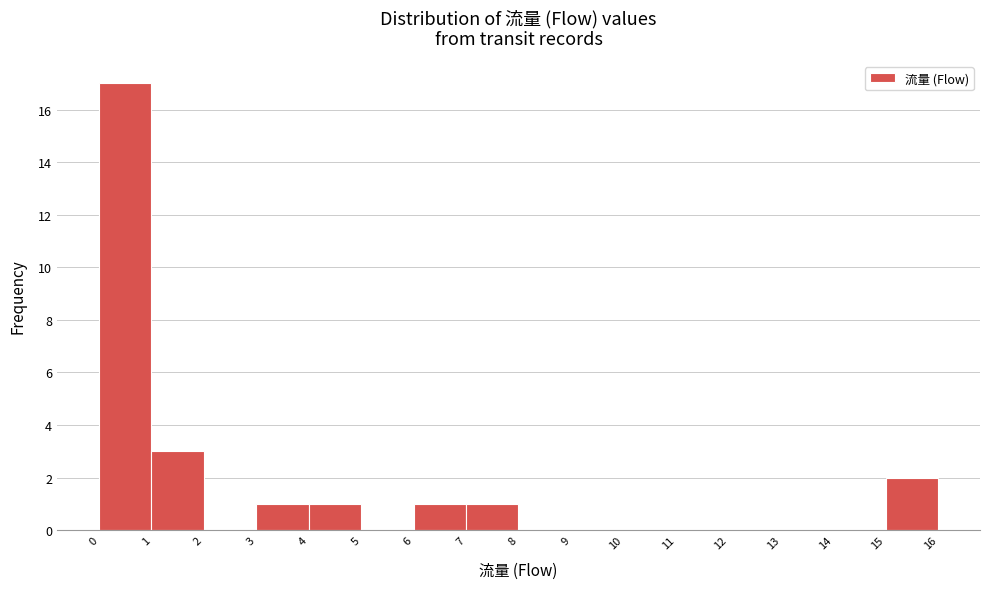

Reading left to right, transcribe this chart: for each bar, give the range it covers on the x-axis and its height. The values are not printed on the chart, so give them approximately, as read against the axis.

0 to 1: 17
1 to 2: 3
2 to 3: 0
3 to 4: 1
4 to 5: 1
5 to 6: 0
6 to 7: 1
7 to 8: 1
8 to 9: 0
9 to 10: 0
10 to 11: 0
11 to 12: 0
12 to 13: 0
13 to 14: 0
14 to 15: 0
15 to 16: 2